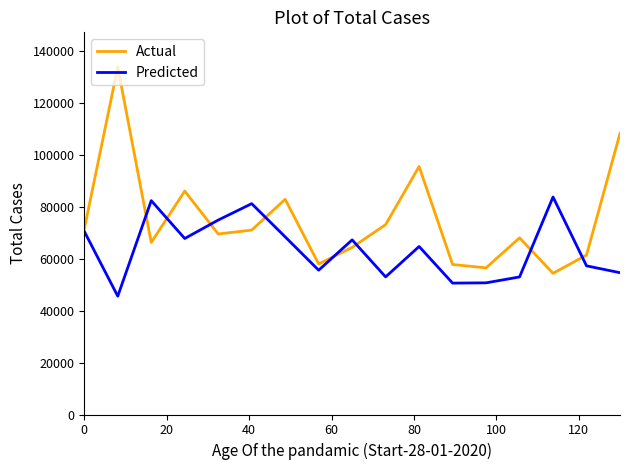

Which series has the largest total across all categories?

Actual